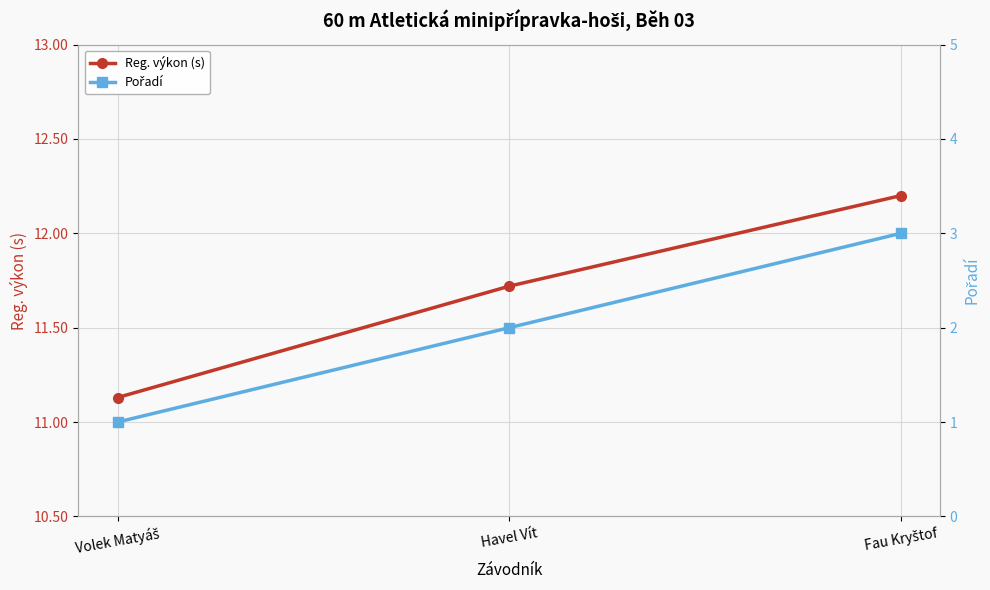

Reading left to right, transcribe all the data shown in this chart.

Reg. výkon (s): Volek Matyáš=11.1	Havel Vít=11.7	Fau Kryštof=12.2
Pořadí: Volek Matyáš=1.0	Havel Vít=2.0	Fau Kryštof=3.0